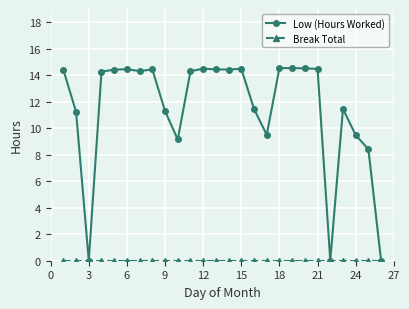

At how many categories does at least one series exceed 1?

23